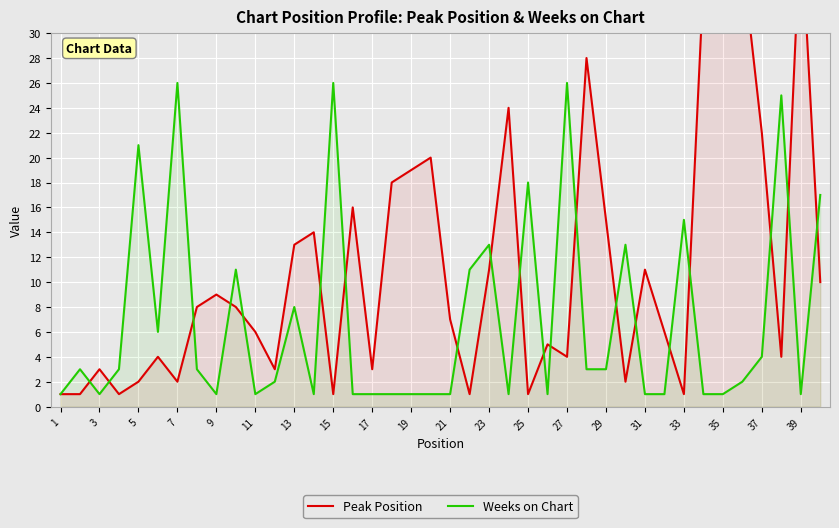

What is the maximum value shown in the chart?

39